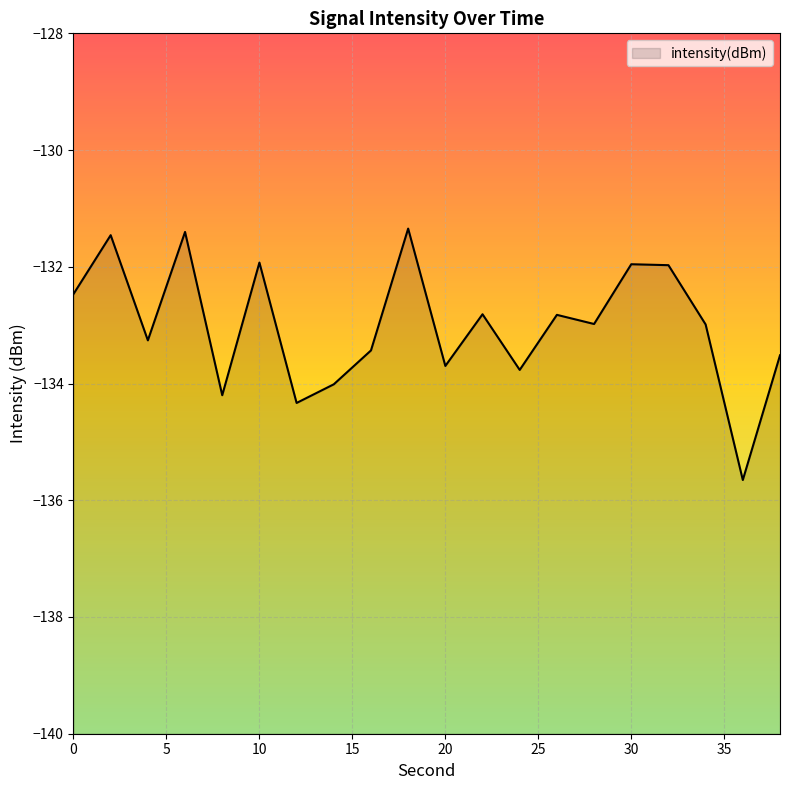

How many interior local valleys (lower than both neighbors) does the data have?

7